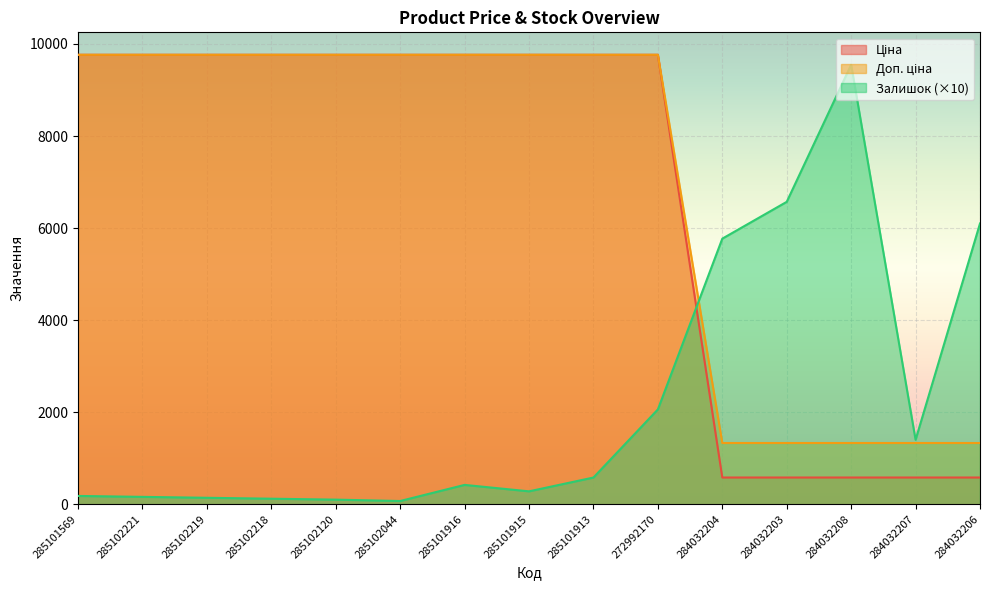

What is the label of the 6th point from the right?

272992170